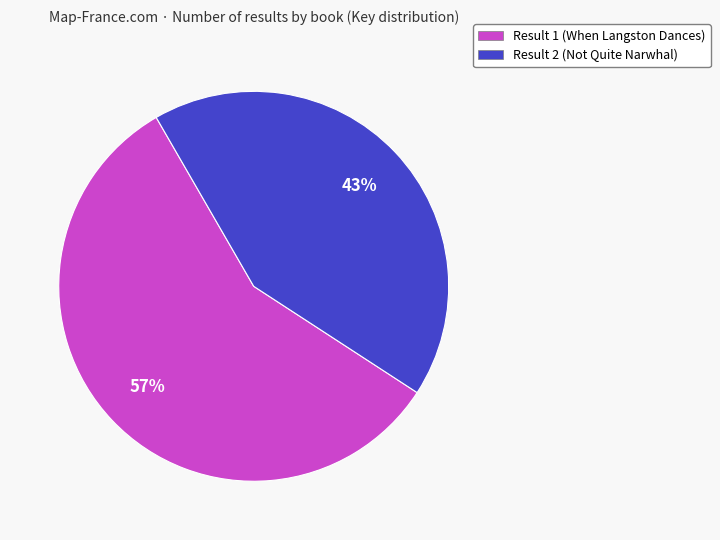

To the nearest percent, what percentage of the pie is Result 1 (When Langston Dances)?

57%